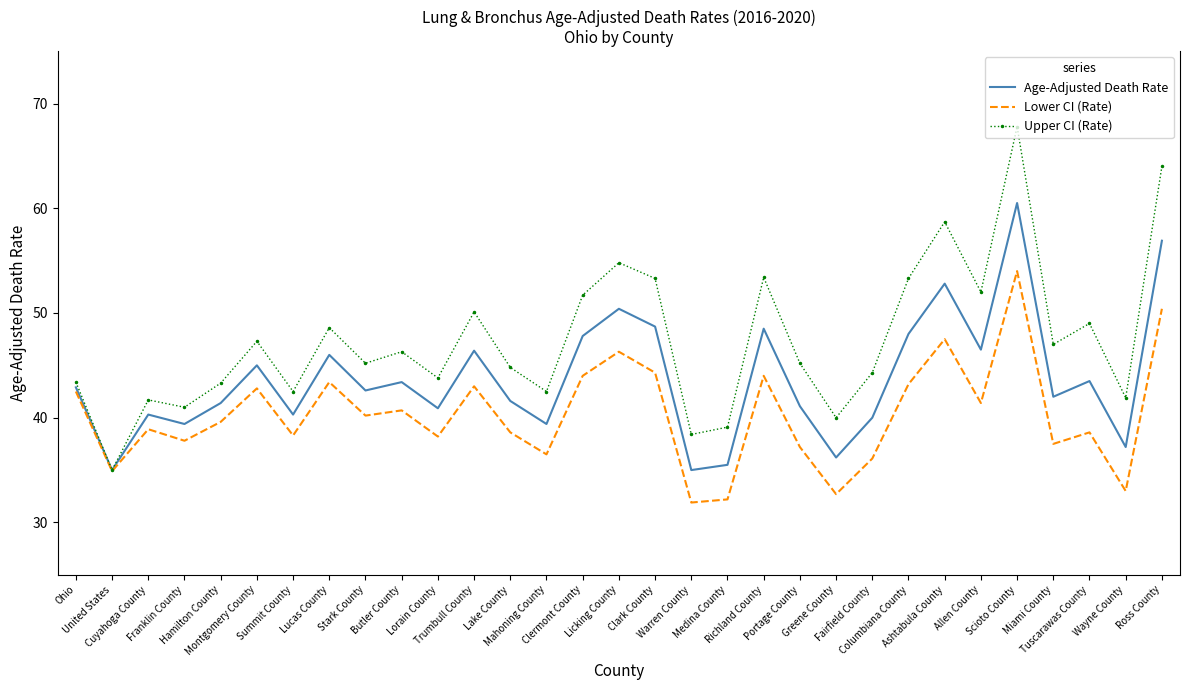

What is the difference between the Upper CI (Rate) values at United States and Clermont County?

16.7